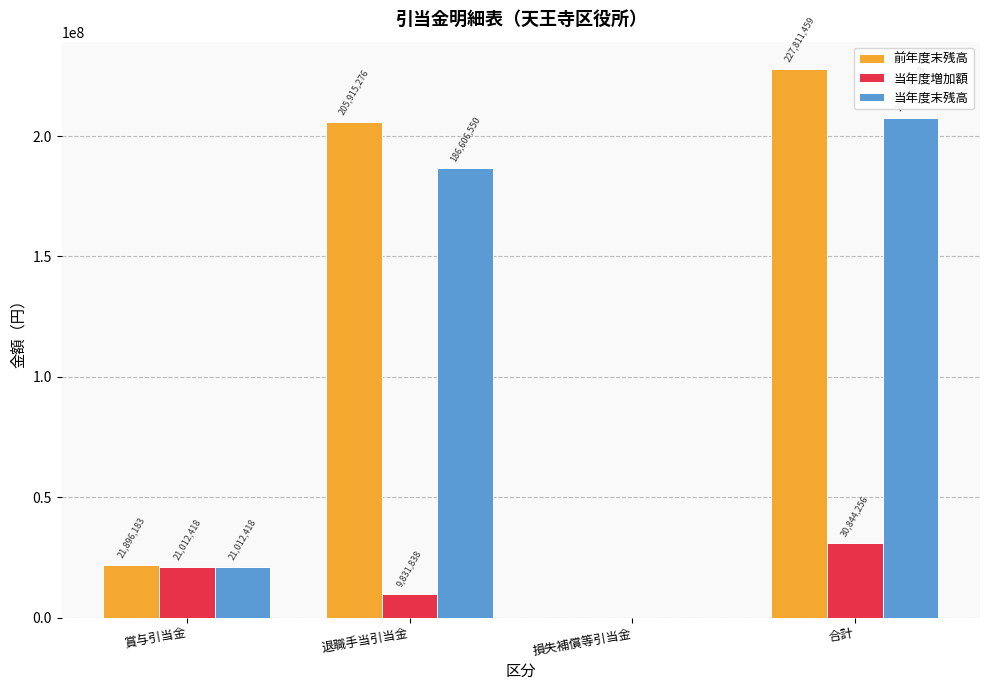

Is the value of 当年度末残高 at 合計 greater than the value of 当年度増加額 at 退職手当引当金?

Yes